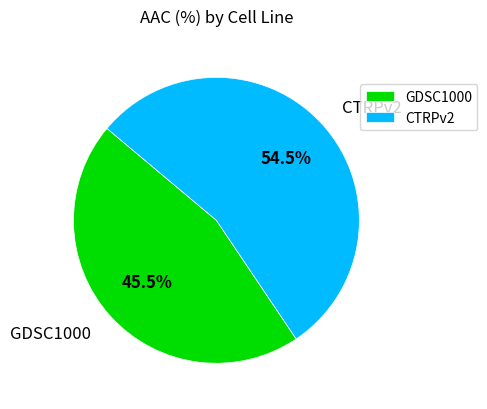

Which has a higher value, GDSC1000 or CTRPv2?

CTRPv2